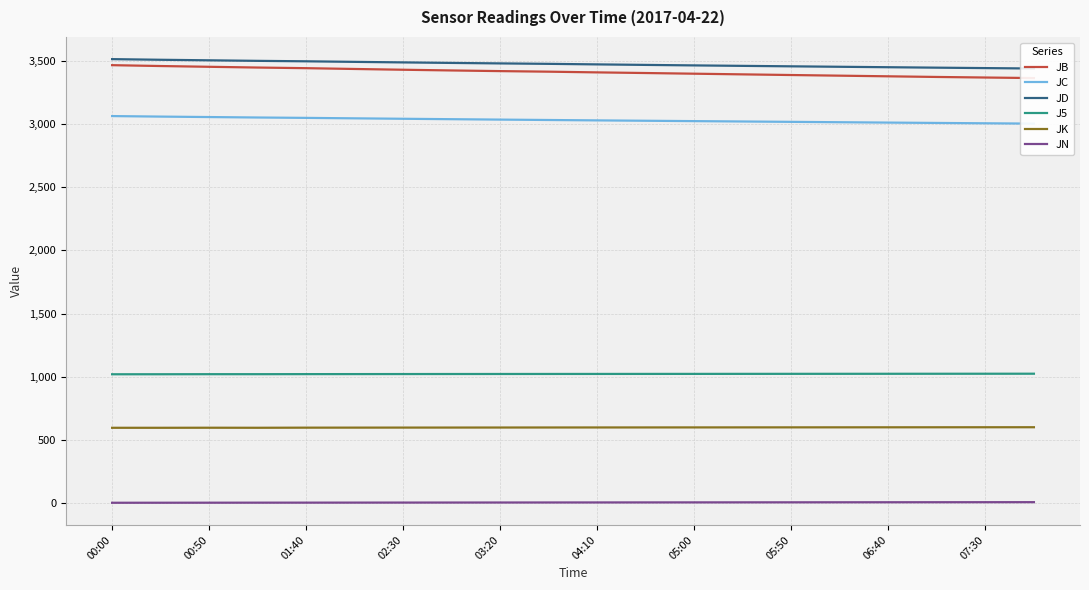

What is the difference between the maximum and minimum values in the JN series?

4.7